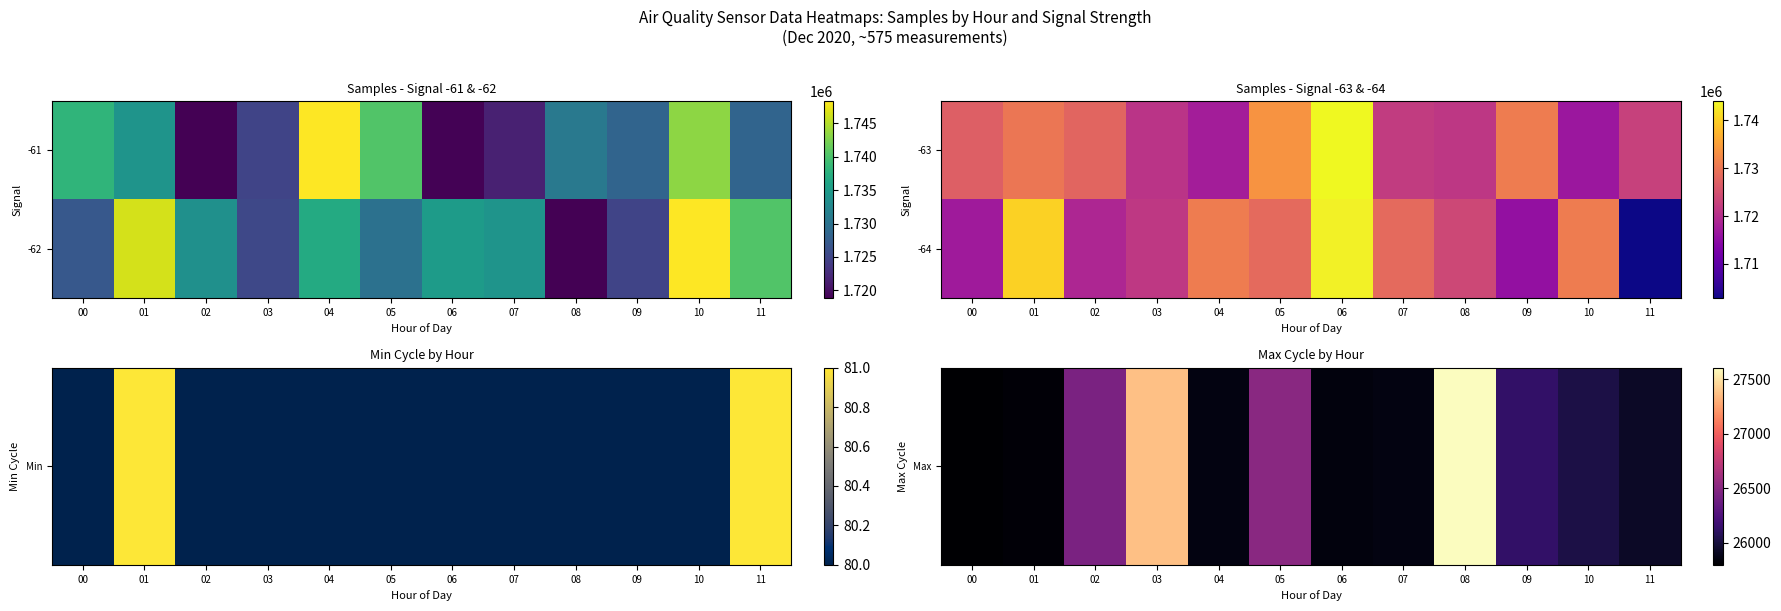

How many data points in -64 are above 1728303?

5